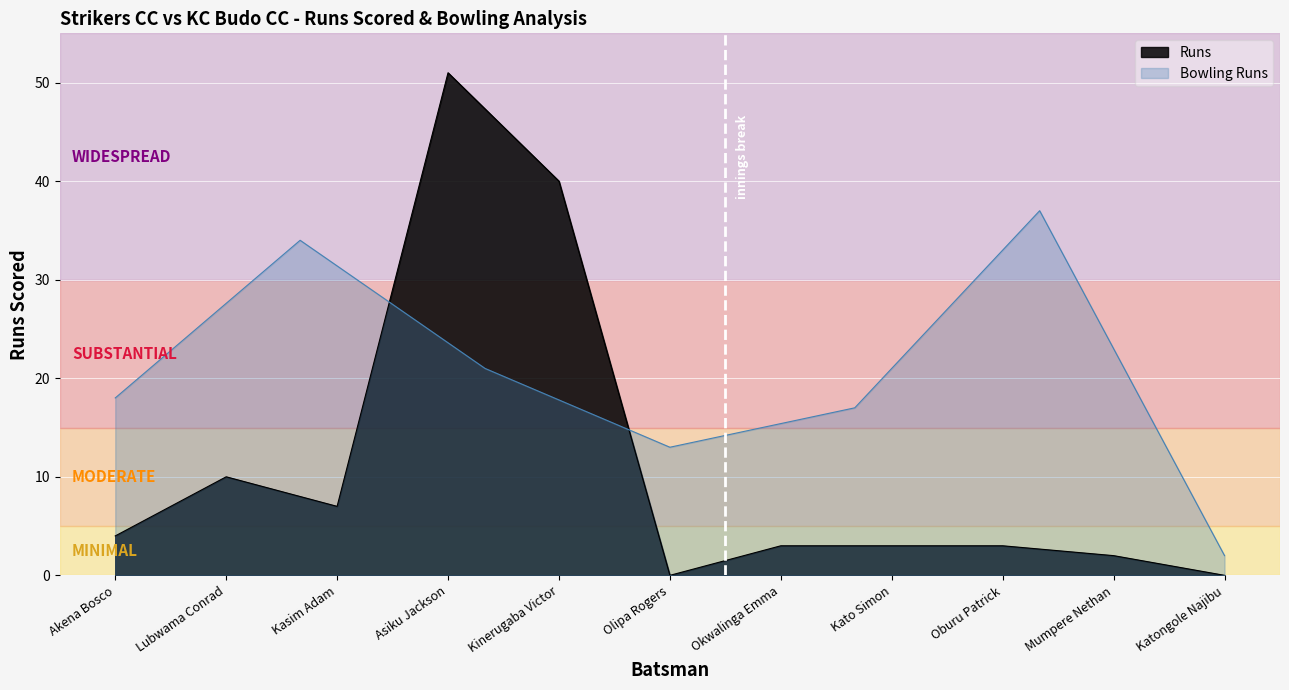

List the labels in order of value, largest first.

Asiku Jackson, Kinerugaba Victor, Lubwama Conrad, Kasim Adam, Akena Bosco, Okwalinga Emma, Kato Simon, Oburu Patrick, Mumpere Nethan, Olipa Rogers, Katongole Najibu